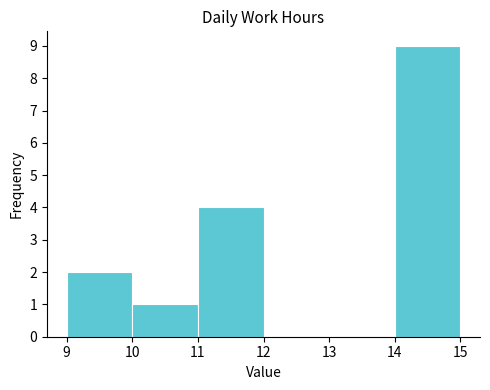

Reading left to right, transcribe this chart: for each bar, give the range it covers on the x-axis and its height. The values are not printed on the chart, so give them approximately, as read against the axis.

9 to 10: 2
10 to 11: 1
11 to 12: 4
12 to 13: 0
13 to 14: 0
14 to 15: 9